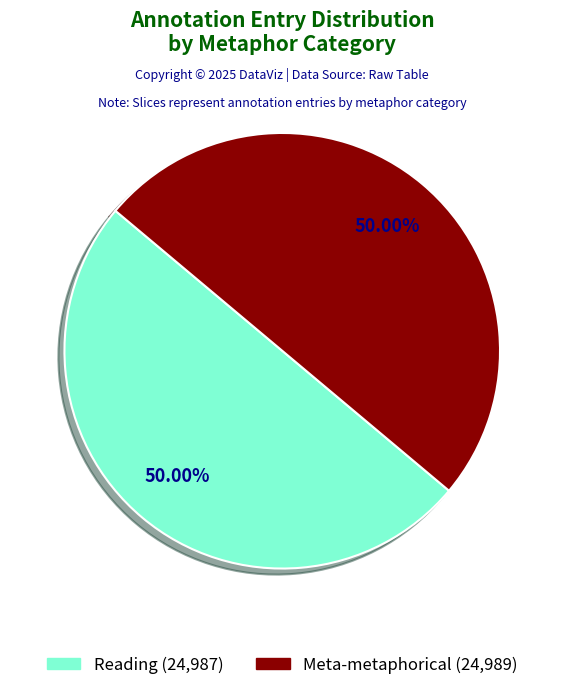

Is the sum of Meta-metaphorical (24,989) and Reading (24,987) greater than half?

Yes